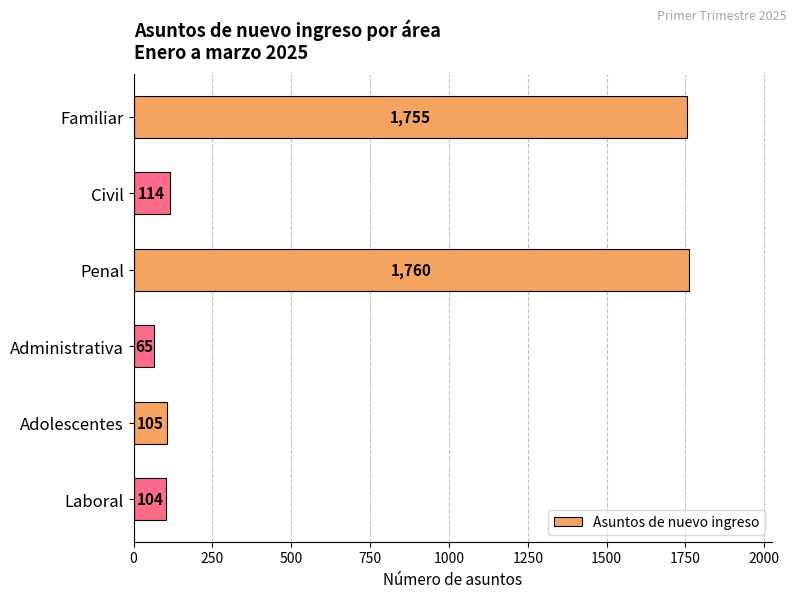

True or false: the data shows 104 at Laboral.

True